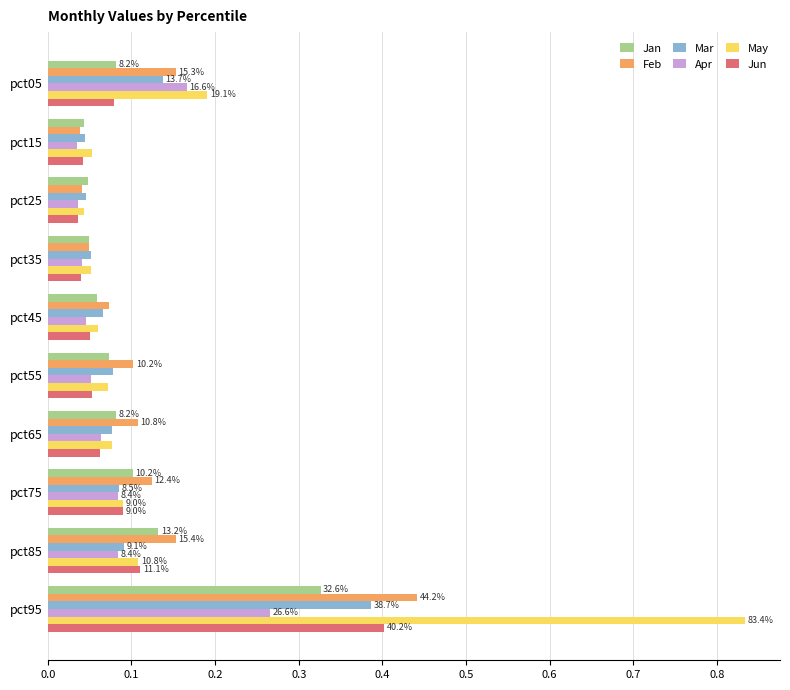

At which label does Apr reach its peak?

pct95